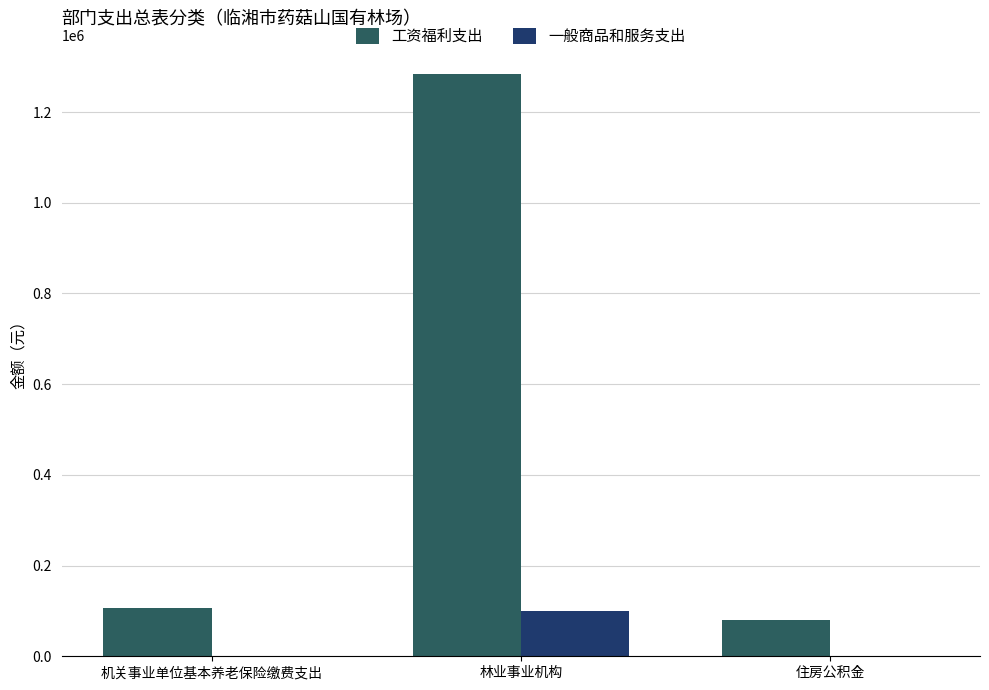

True or false: 一般商品和服务支出 has a value of 0.0 at 住房公积金.

True